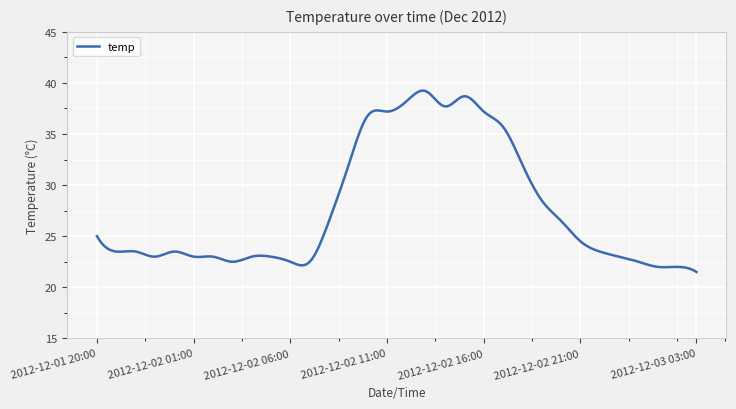

What is the greatest value displayed?

39.2